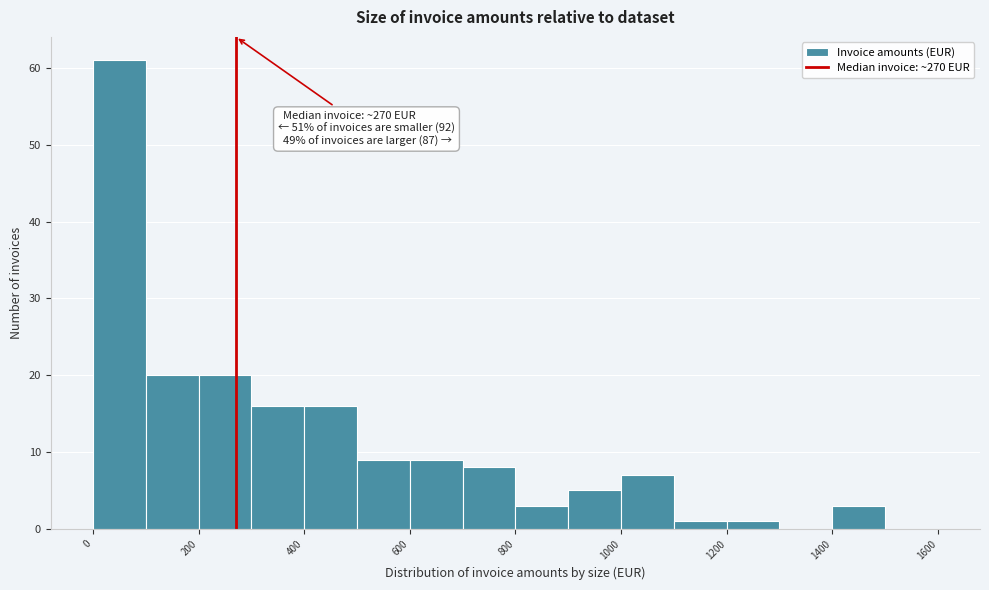

Over which range of the x-axis is the bar tallest?

0 to 100